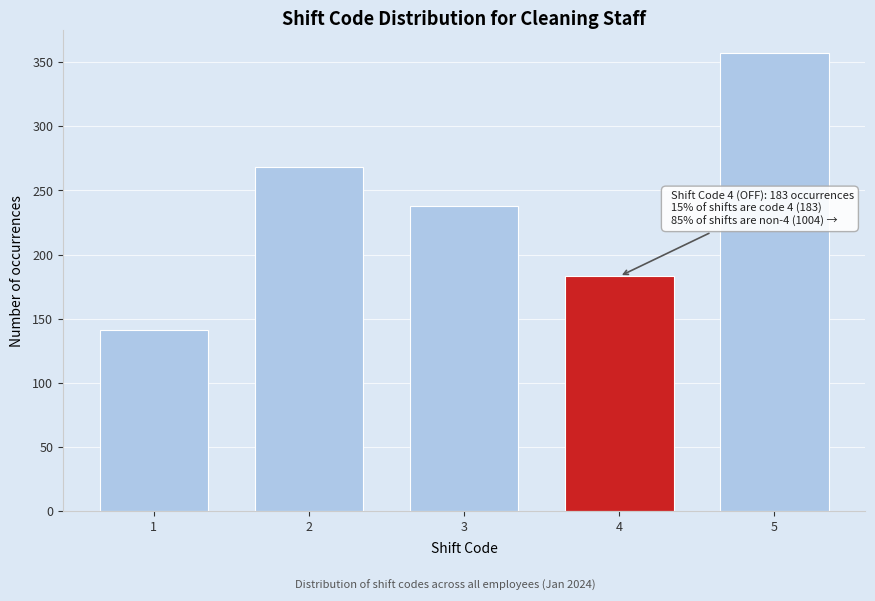

Reading left to right, what are all the values shown in this chart?

141	268	238	183	357